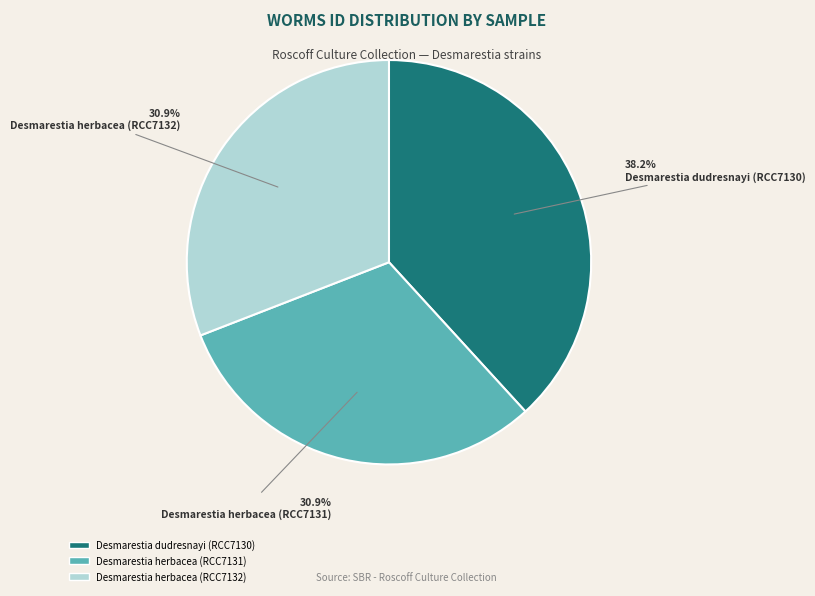

To the nearest percent, what is the difference between the Desmarestia herbacea (RCC7131) and Desmarestia dudresnayi (RCC7130) slice percentages?

7%